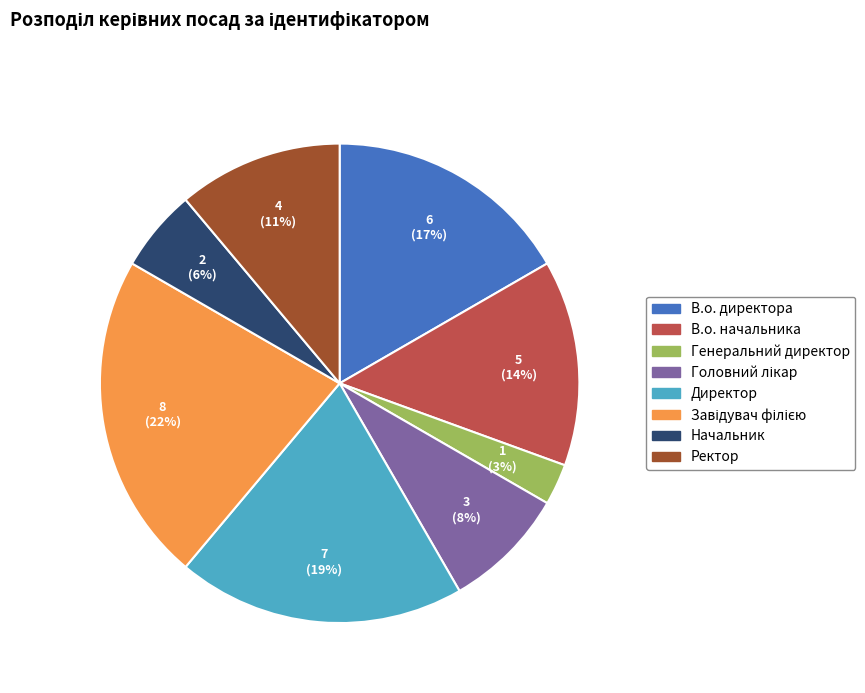

How many segments does this pie chart have?

8